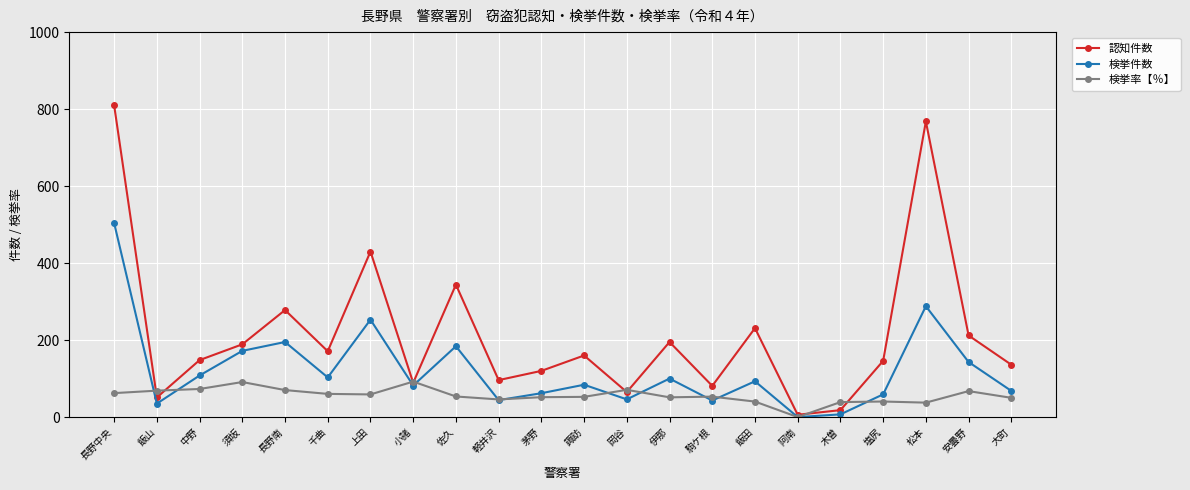

What is the label of the 2nd point from the right?

安曇野